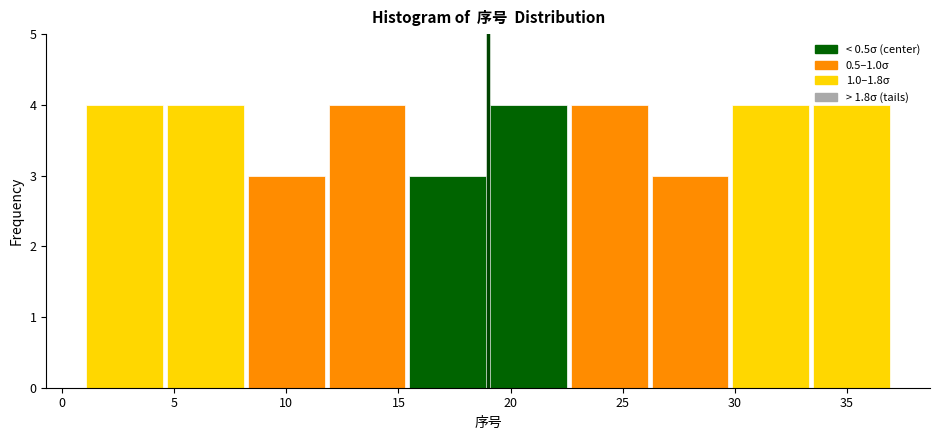

How tall is the bar that spans 29.8 to 33.4 on the x-axis? Neither the bar edges nor the heights are printed on the chart, so give them approximately, as read against the axes.

4